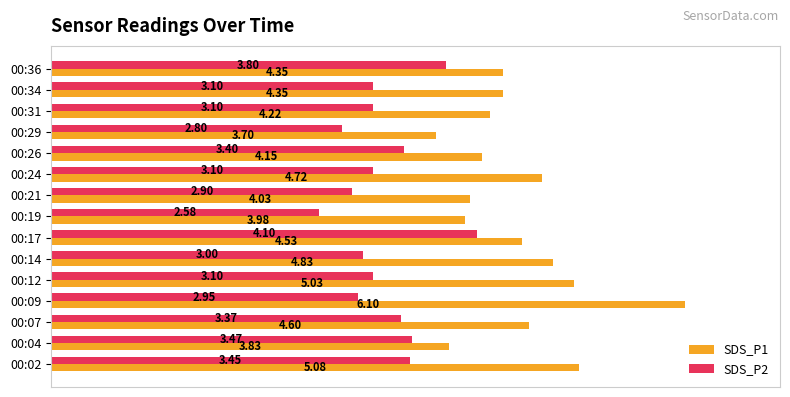

Rank the series by their maximum value, from lowest to highest.

SDS_P2, SDS_P1